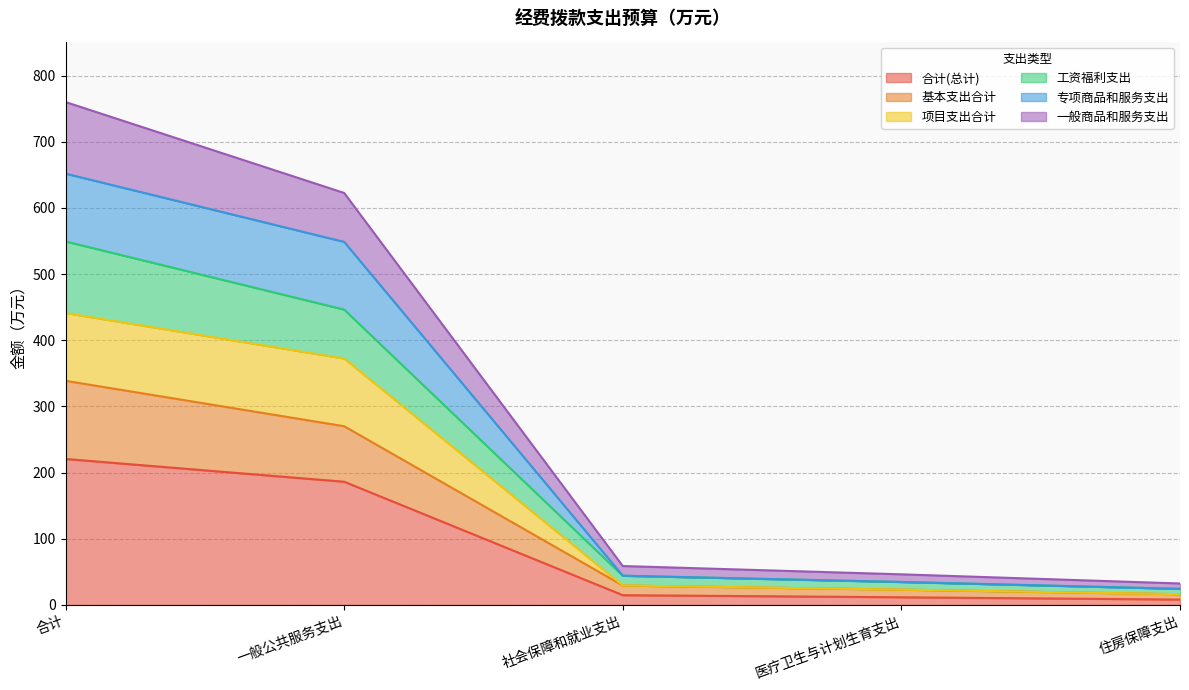

What is the minimum value shown in the chart?

8.1